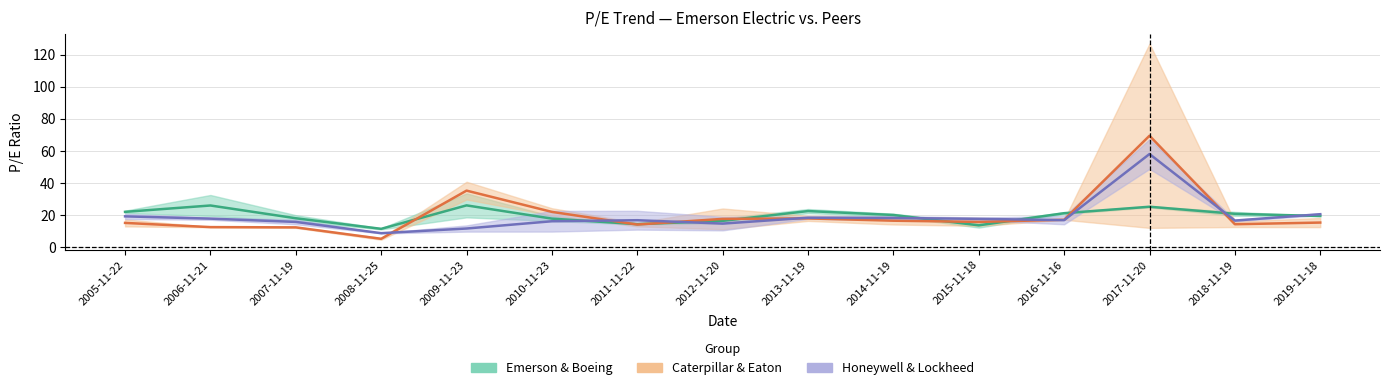

What position from the right is 2012-11-20?

8